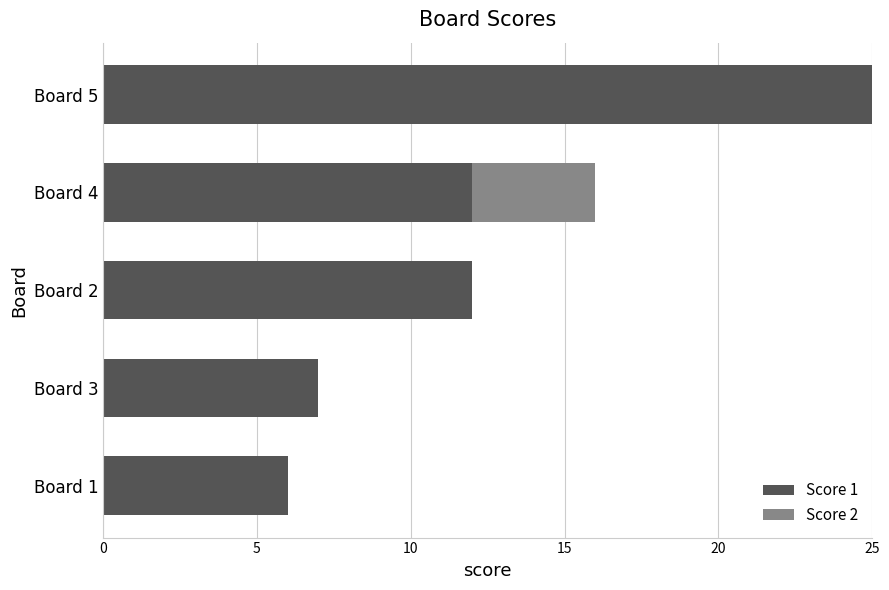

What is the maximum value for Score 1?

25